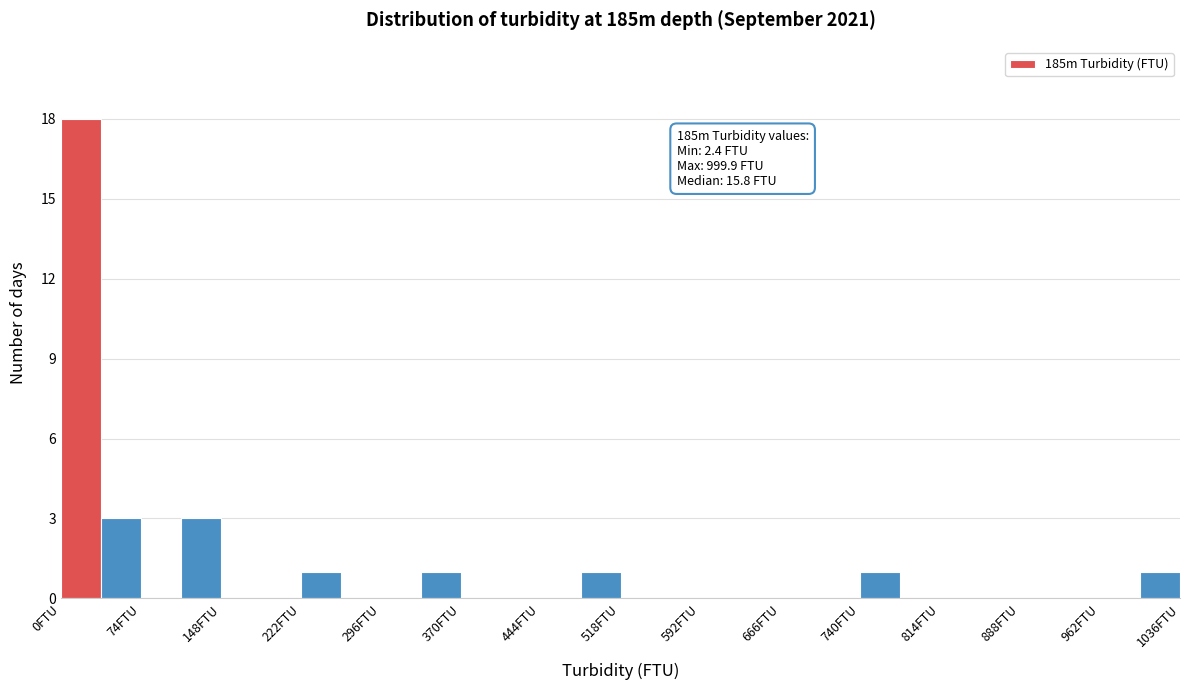

Around what value on the x-axis is the tallest bar? Give the approximate position of its centre, as read against the axis.

20